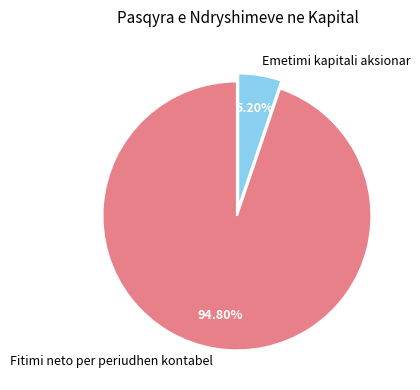

Between Emetimi kapitali aksionar and Fitimi neto per periudhen kontabel, which is larger?

Fitimi neto per periudhen kontabel